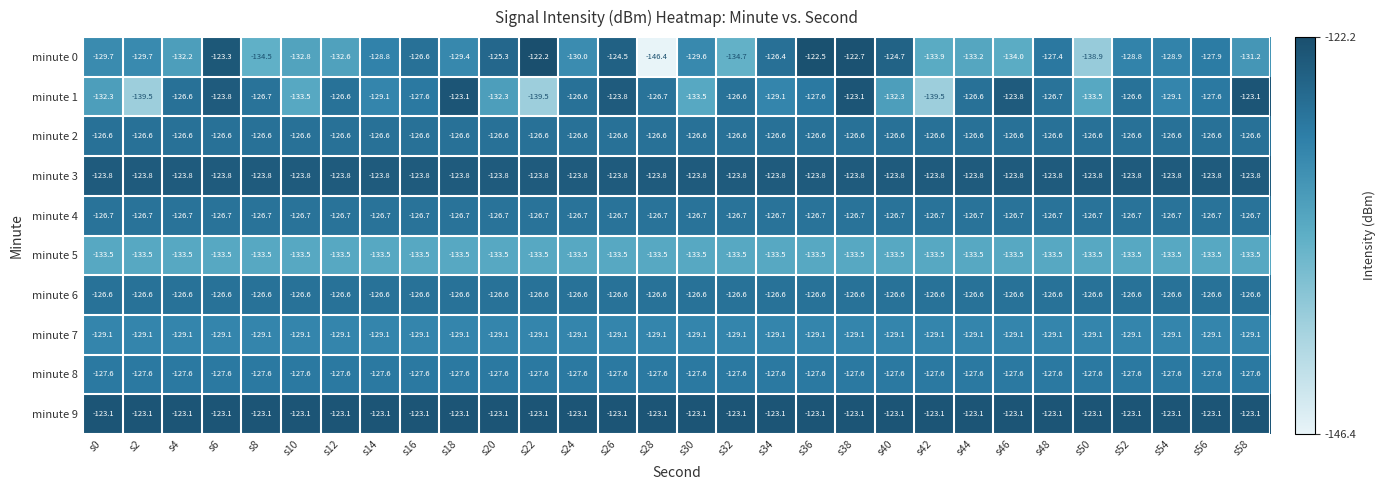

Is the value of minute 8 at s46 greater than the value of minute 6 at s0?

No